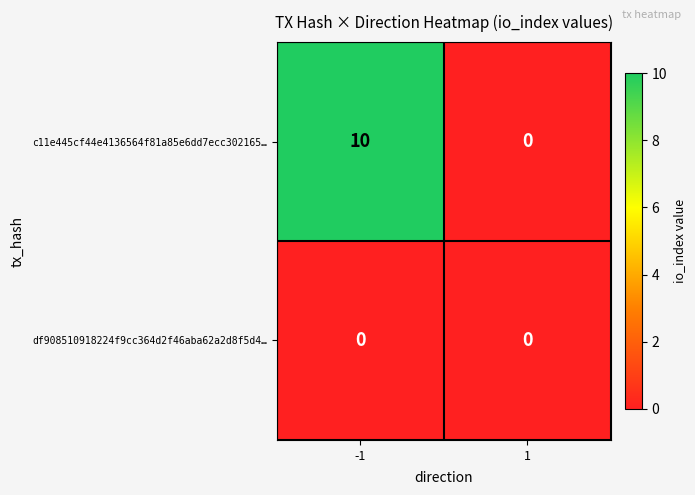

Between -1 and 1, which series saw the biggest shift?

c11e445cf44e4136564f81a85e6dd7ecc302165…